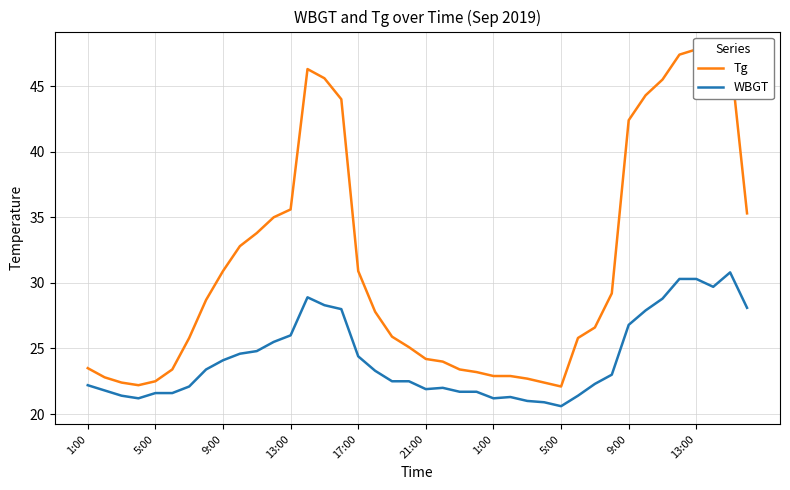

Count the number of categories in the chart.

40